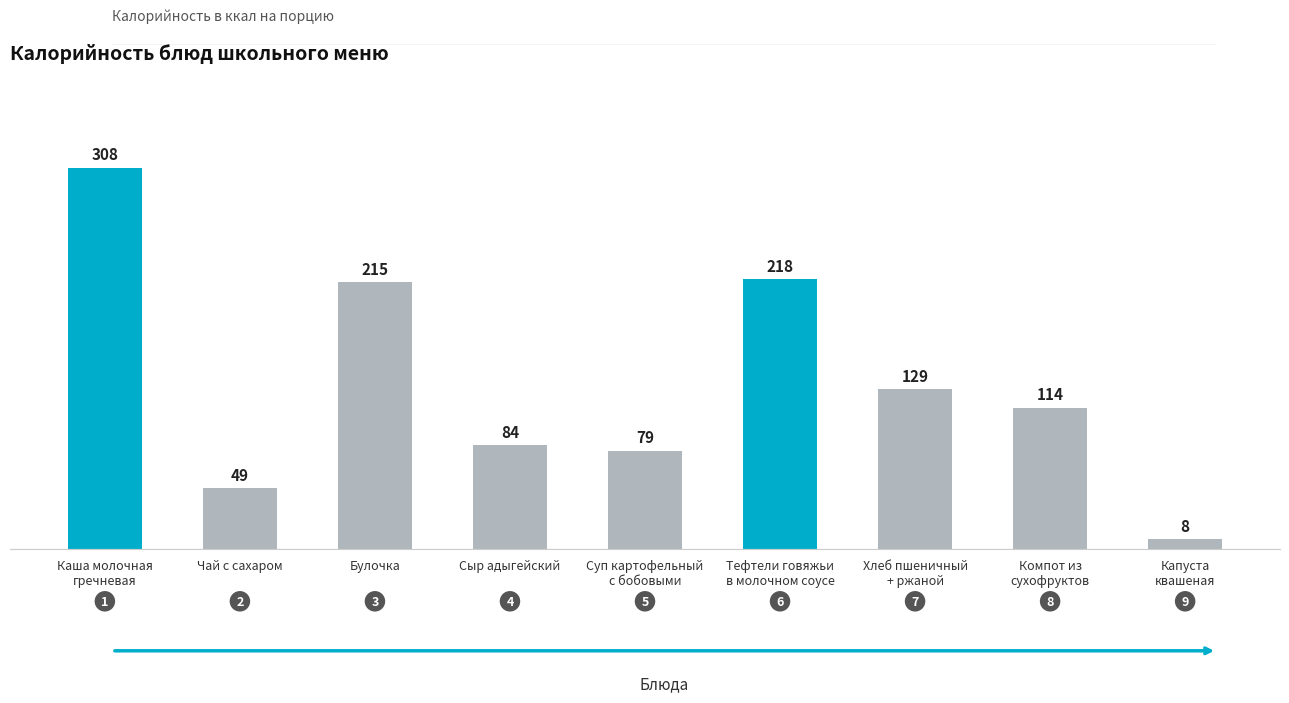

What is the value of the 6th bar from the left?

217.8